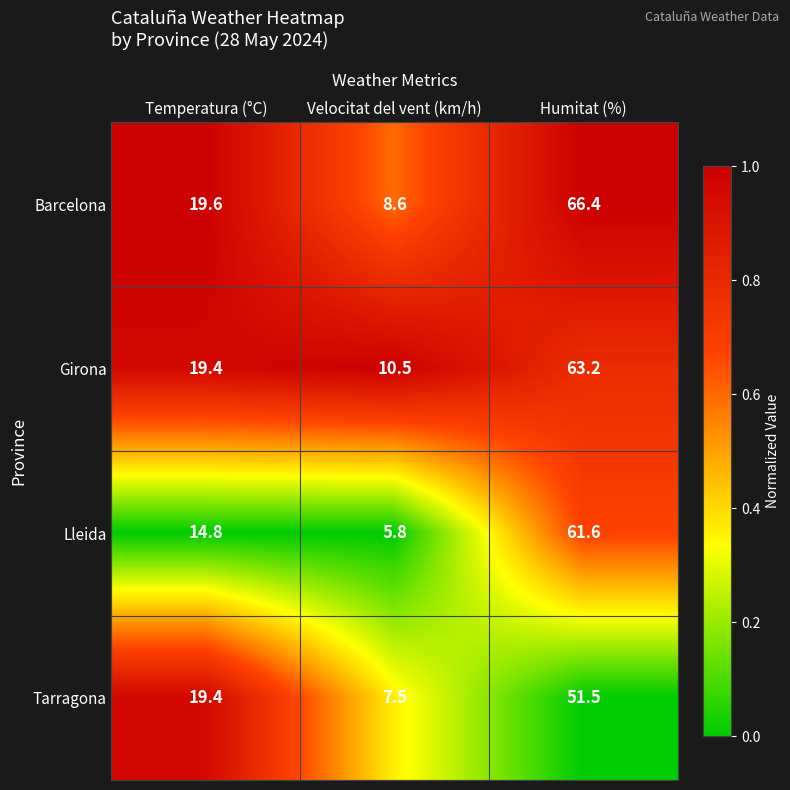

At which category does the chart reach its minimum across all series?

Velocitat del vent (km/h)